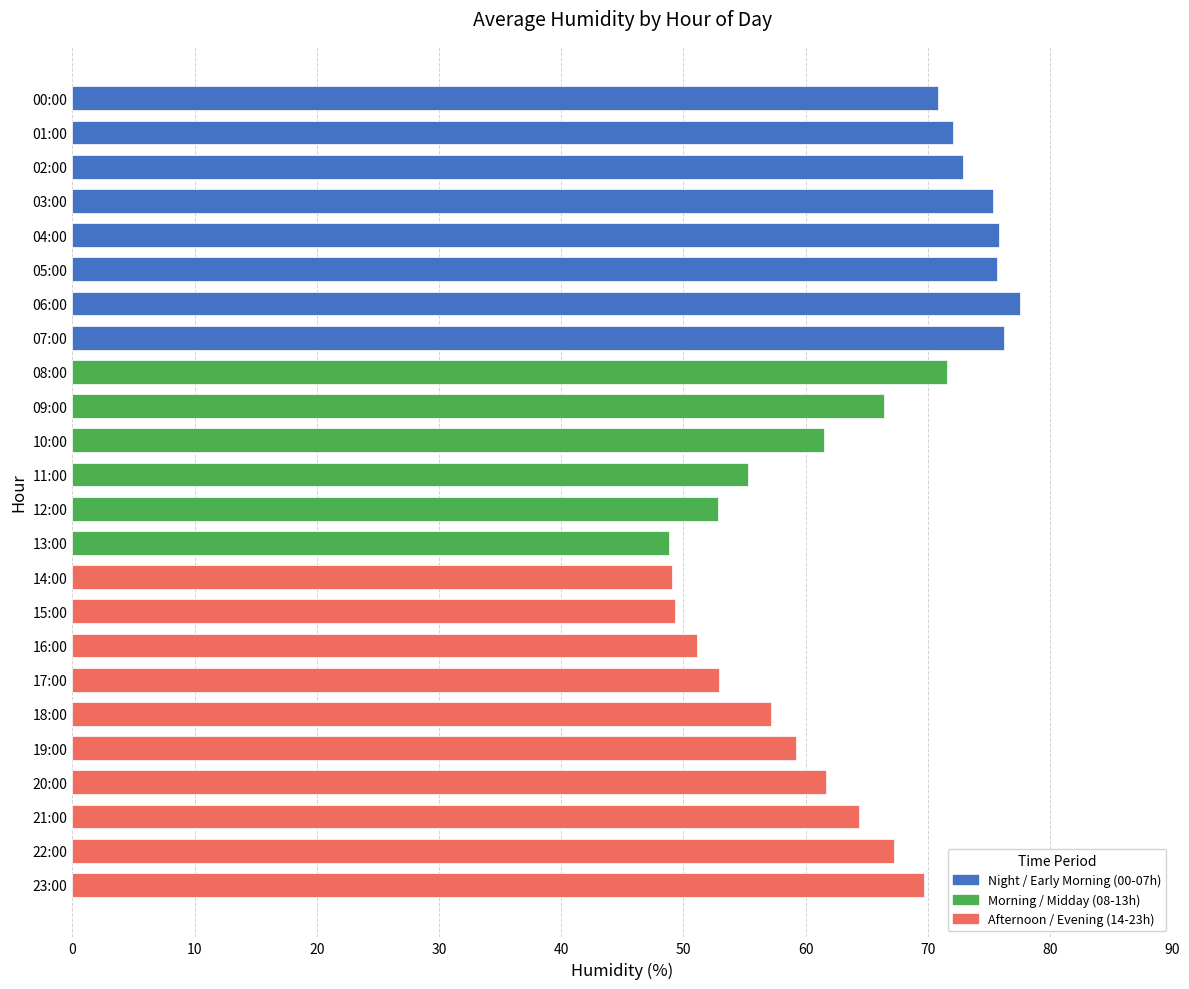

What is the smallest value displayed?

48.9